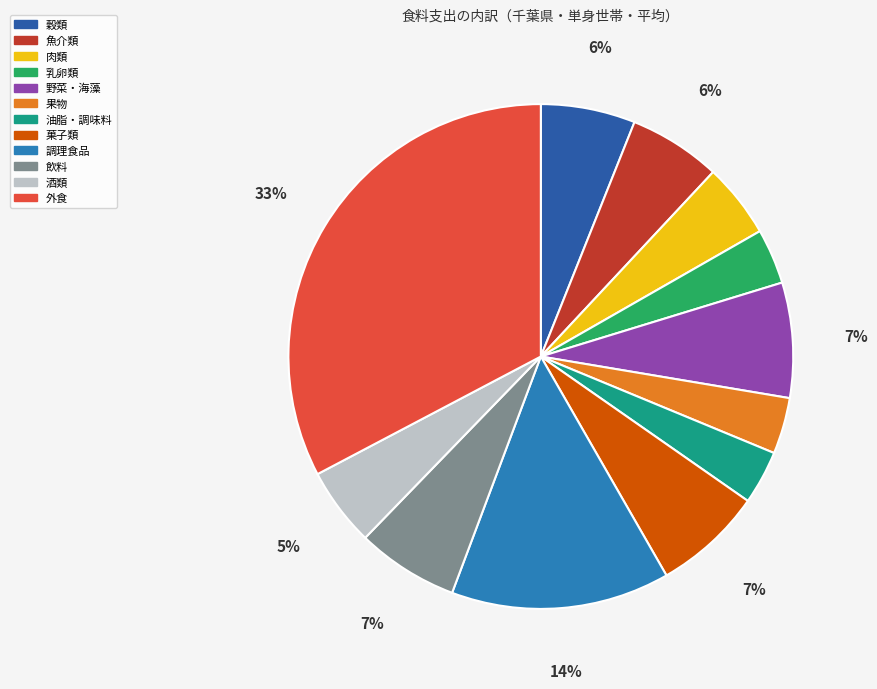

To the nearest percent, what is the average slice percentage?

8%